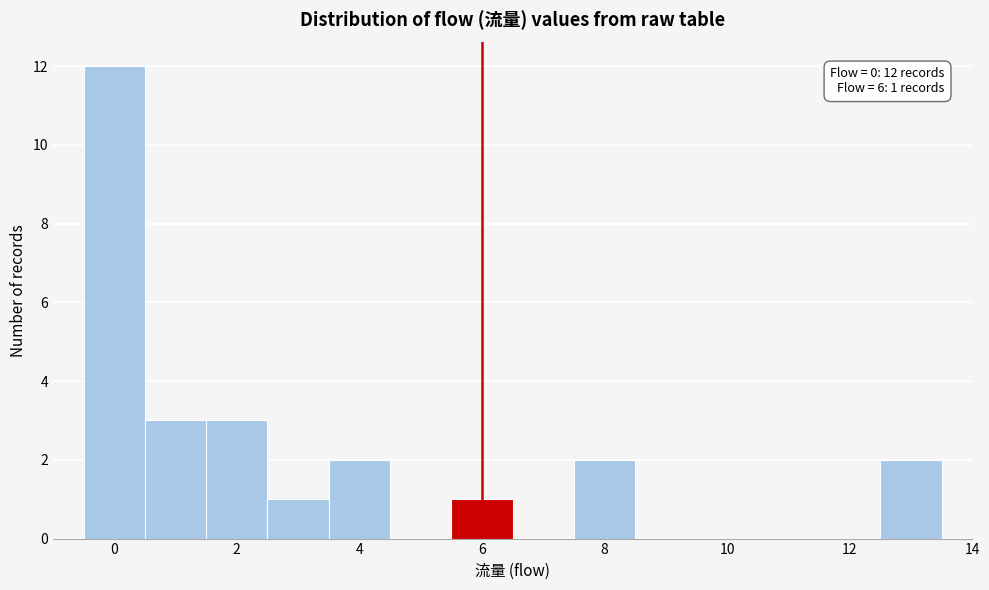

Which range on the x-axis has the tallest bar?

-0.5 to 0.5